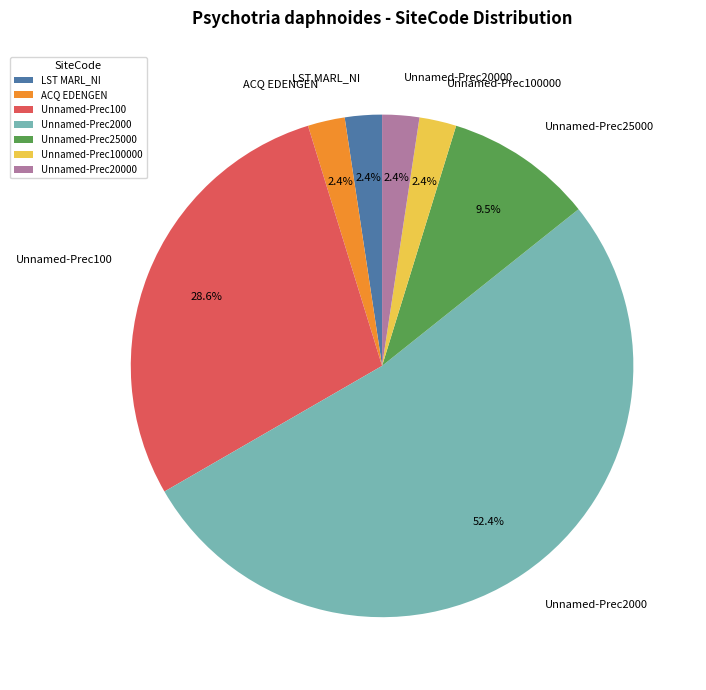

Combined, do Unnamed-Prec2000 and ACQ EDENGEN account for over 50%?

Yes